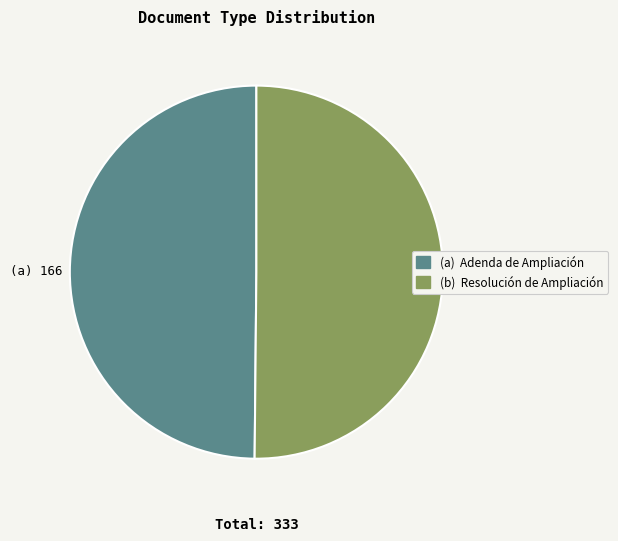

Rank the categories by value from lowest to highest.

Adenda de Ampliación, Resolución de Ampliación